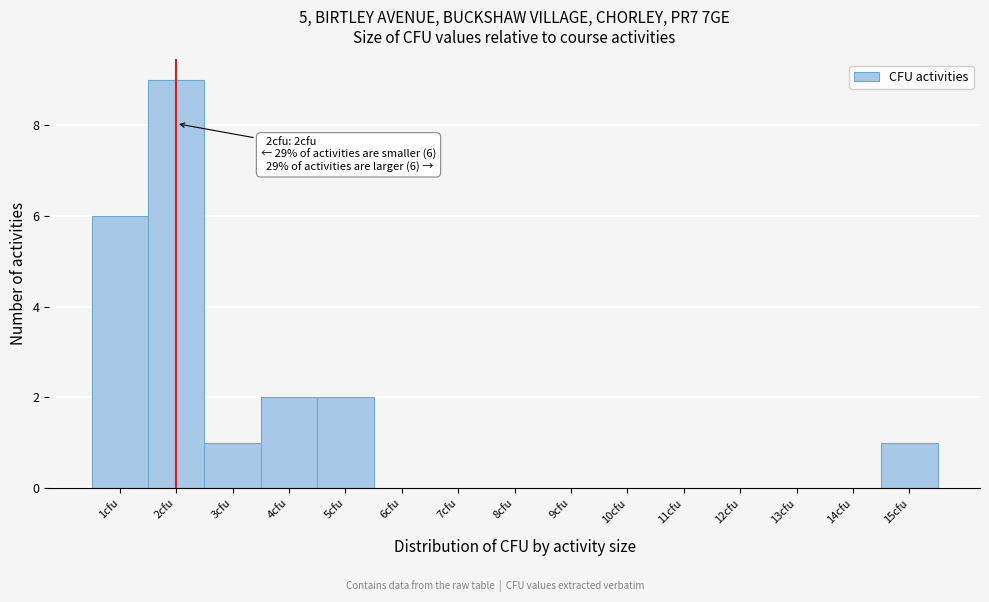

Which range on the x-axis has the tallest bar?

1.5 to 2.5